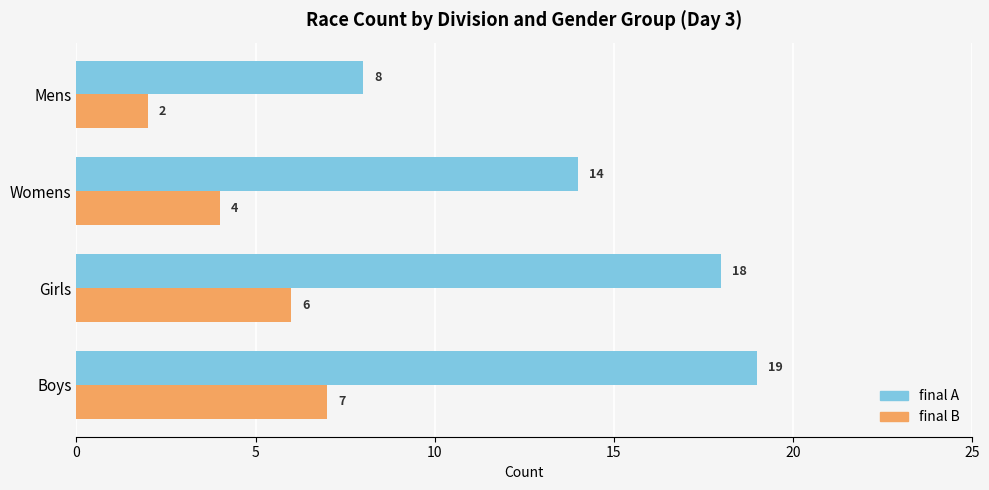

What is the minimum value for final B?

2